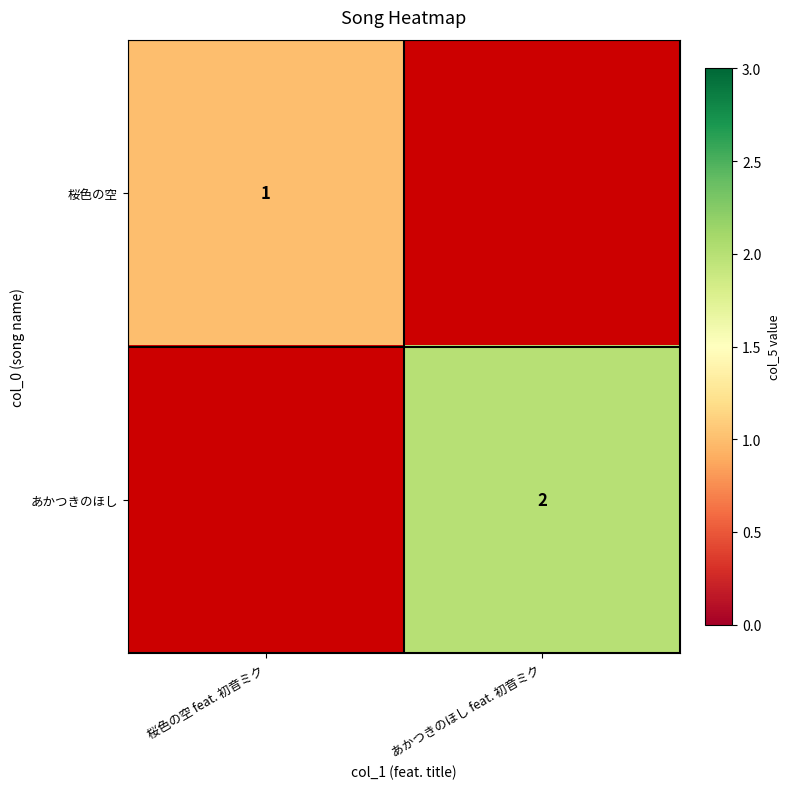

The あかつきのほし series shows 3 at あかつきのほし feat. 初音ミク. True or false?

False